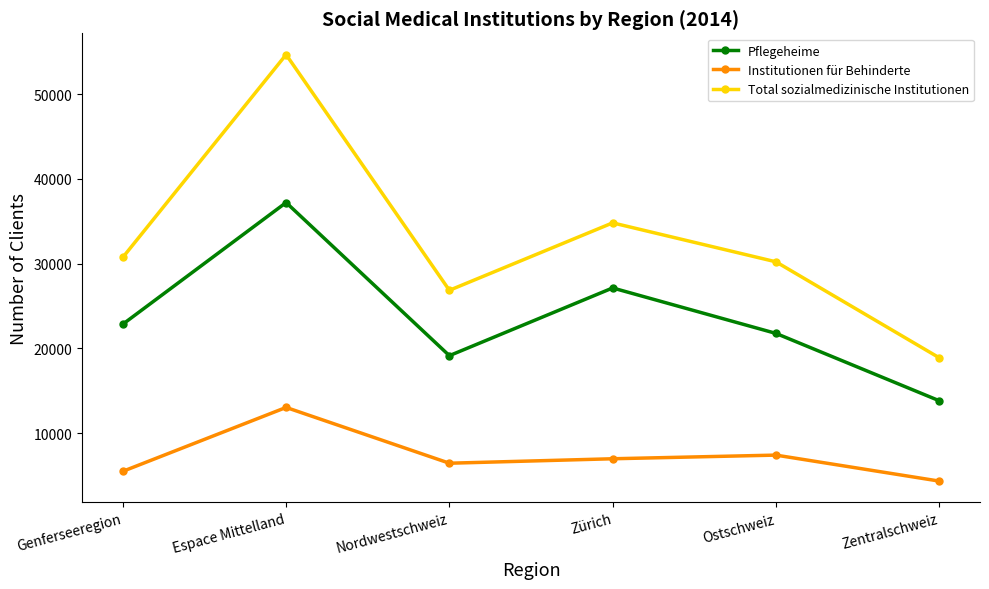

Reading left to right, list all the values displayed in this chart.

Pflegeheime: 22855	37209	19139	27130	21767	13822
Institutionen für Behinderte: 5490	13029	6445	6971	7402	4337
Total sozialmedizinische Institutionen: 30744	54667	26851	34811	30215	18894